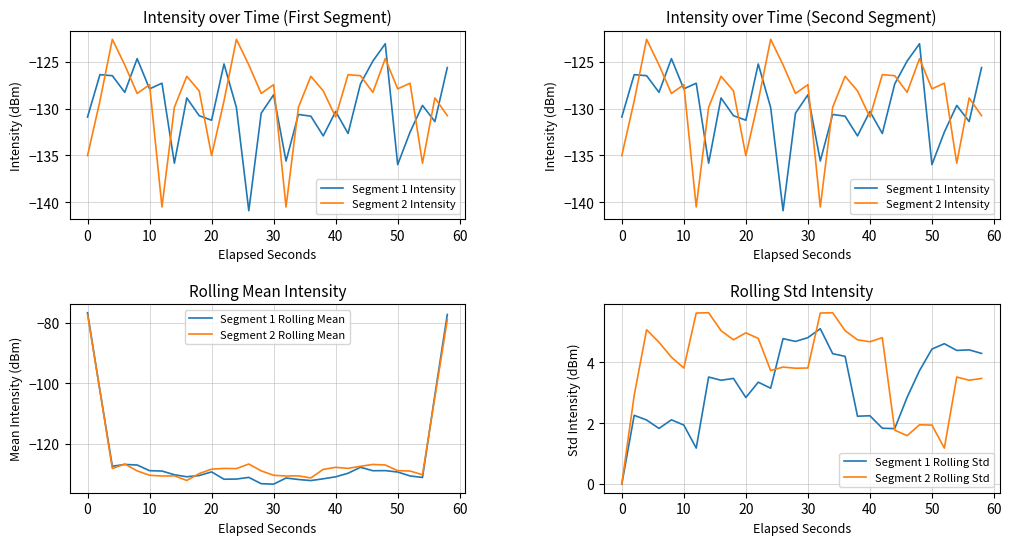

List the series in order of their peak value, lowest first.

Segment 1 Intensity, Segment 2 Intensity, Segment 2 Rolling Mean, Segment 1 Rolling Mean, Segment 1 Rolling Std, Segment 2 Rolling Std